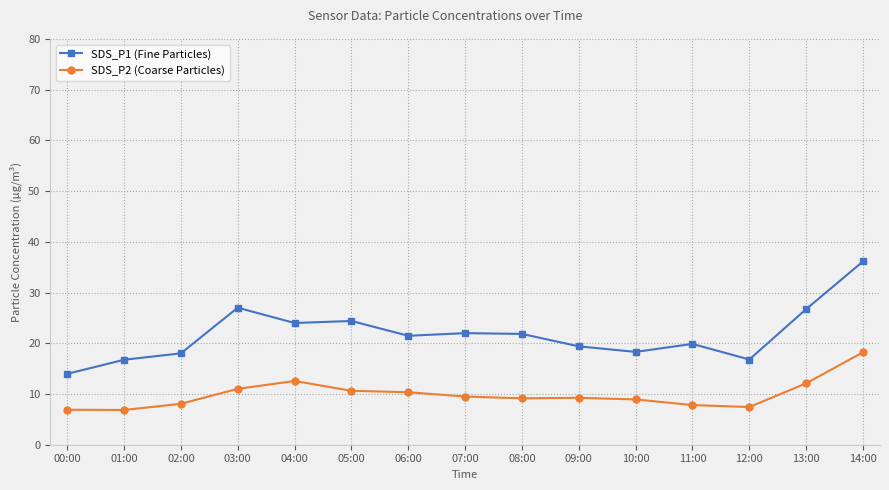

What is the label of the 14th point from the left?

13:00